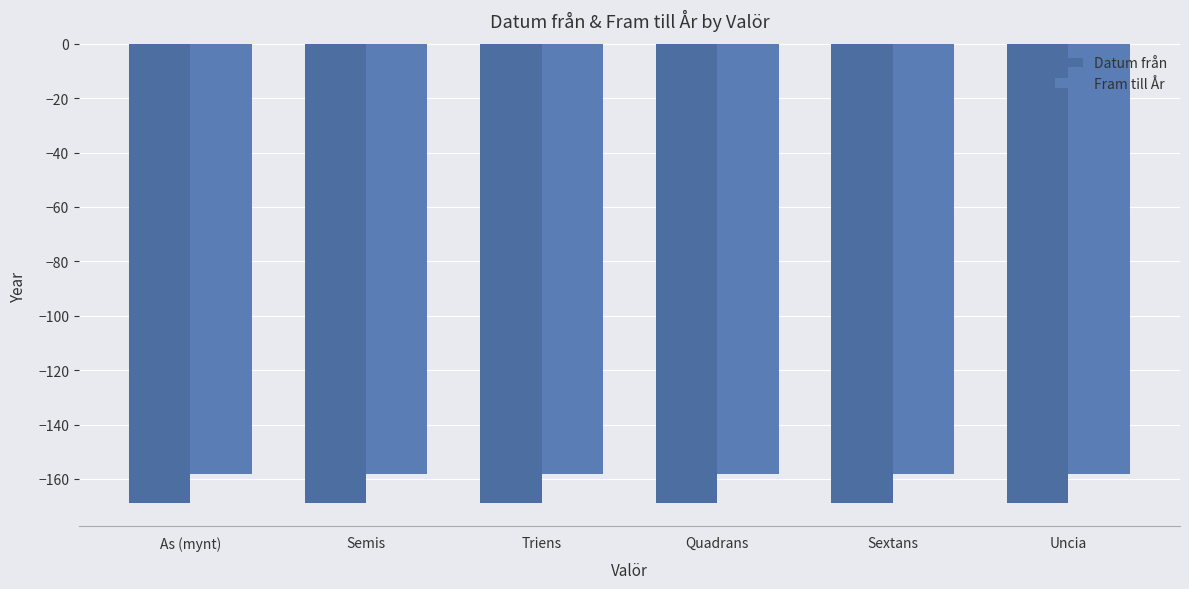

Is it true that Fram till År equals -284 at As (mynt)?

False